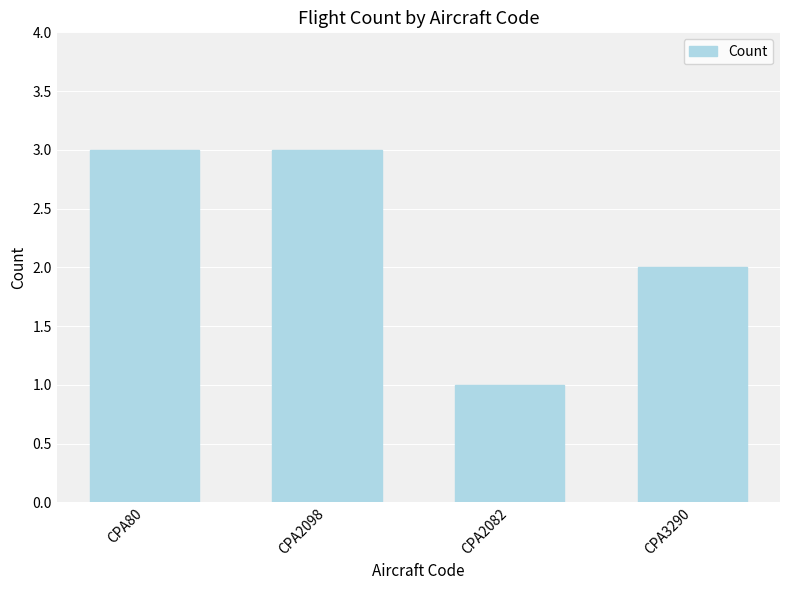

What position from the left is CPA2082?

3